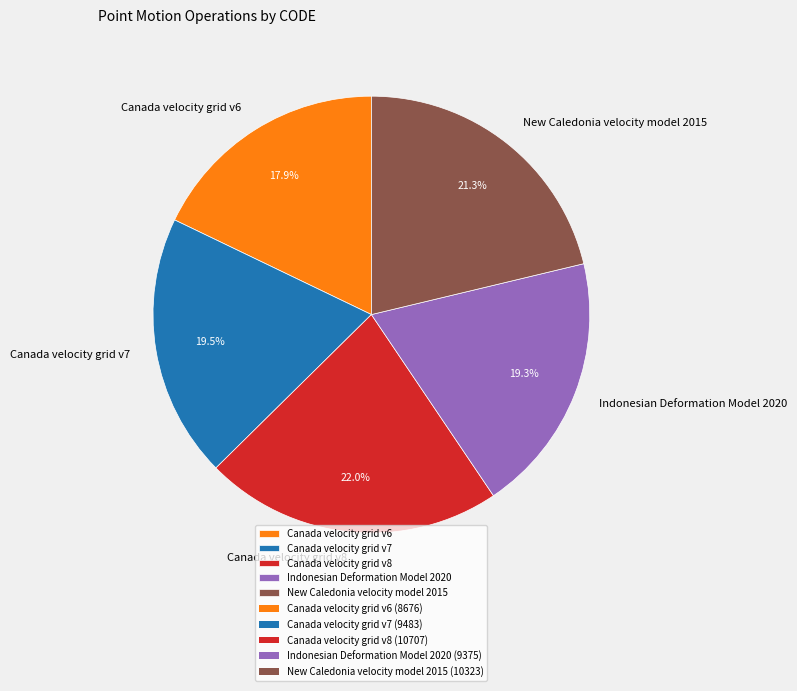

Between Canada velocity grid v6 and New Caledonia velocity model 2015, which is larger?

New Caledonia velocity model 2015